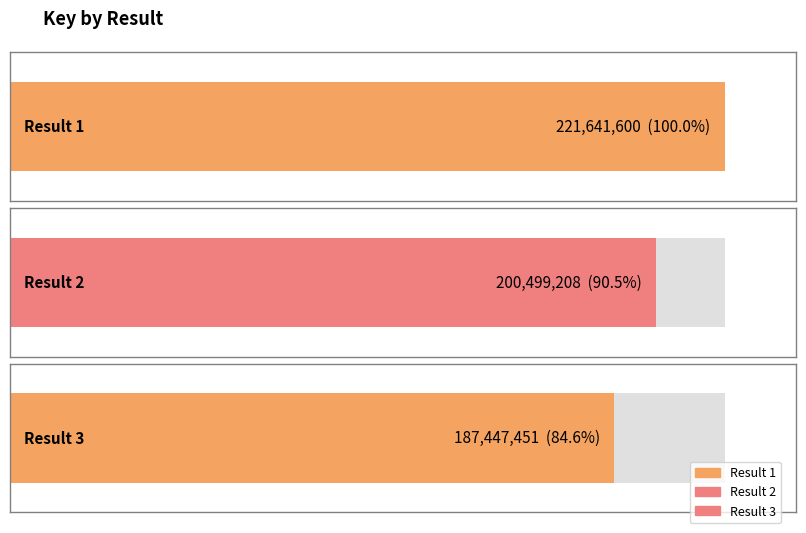

Does the chart contain any negative values?

No